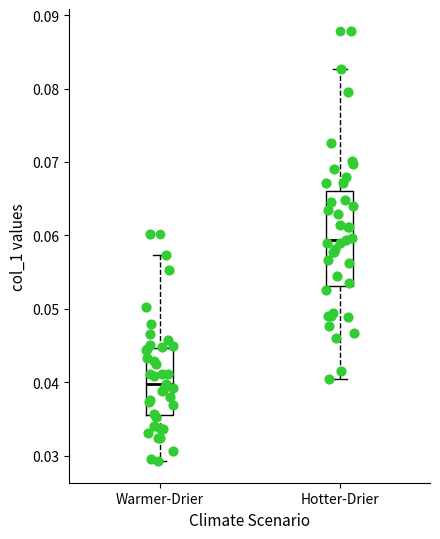

Which box has the highest median line?

Hotter-Drier